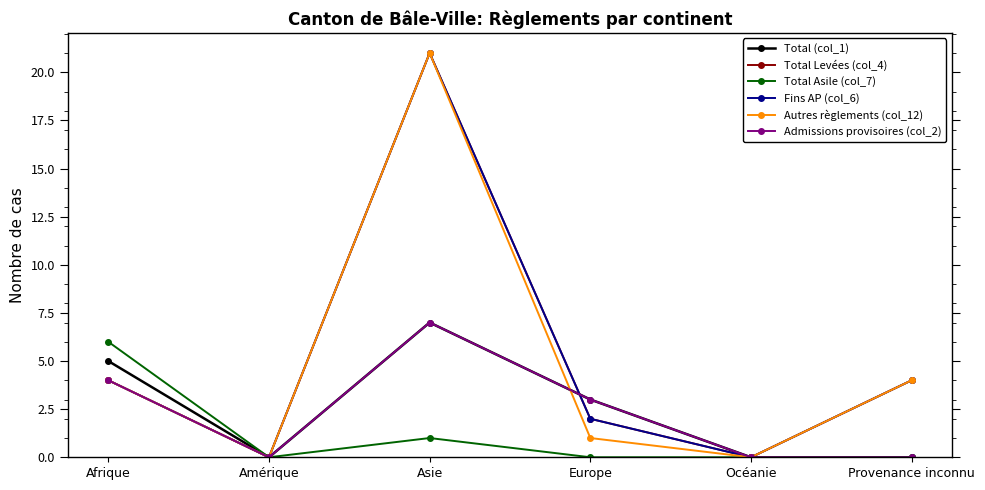

Which category has the highest value across all series?

Asie